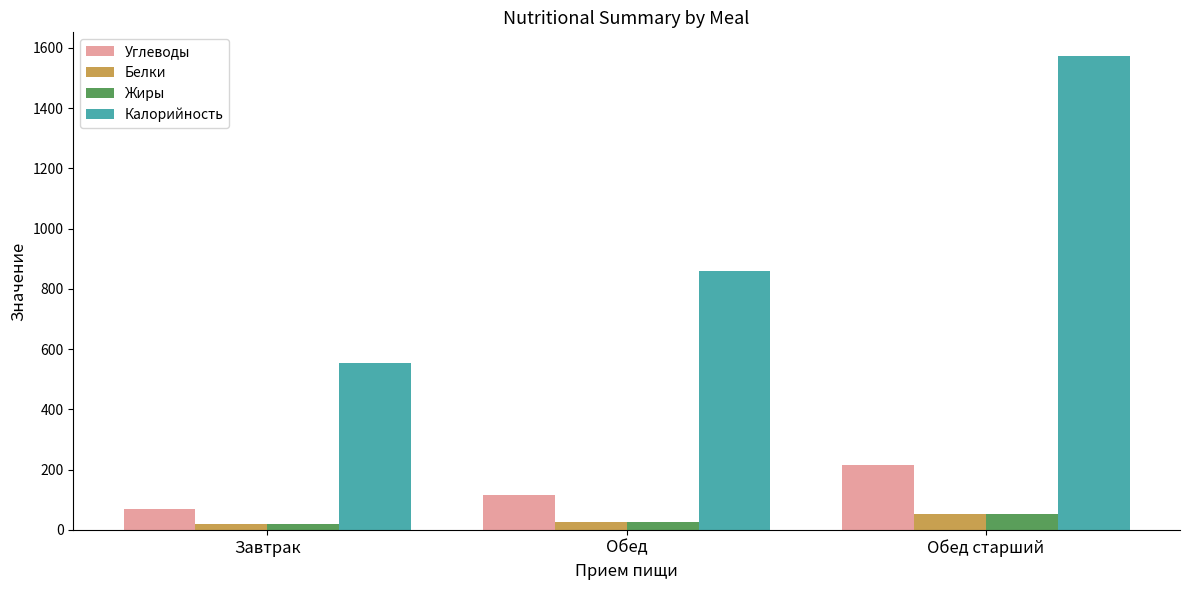

Between Обед and Обед старший, which series saw the biggest shift?

Калорийность